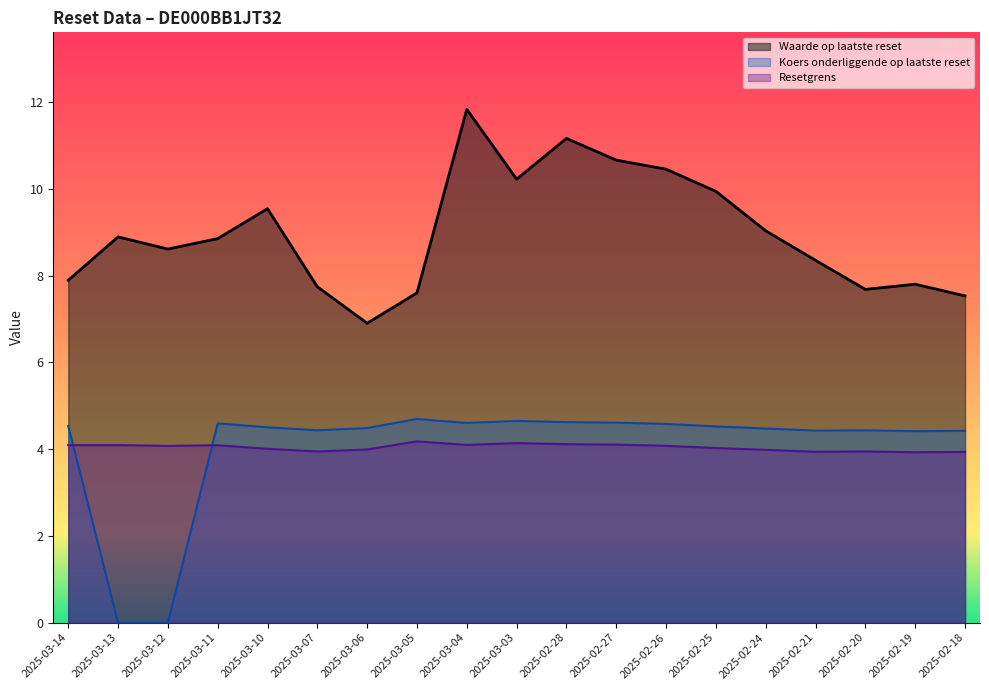

Where is the first local minimum for Koers onderliggende op laatste reset?

2025-03-07